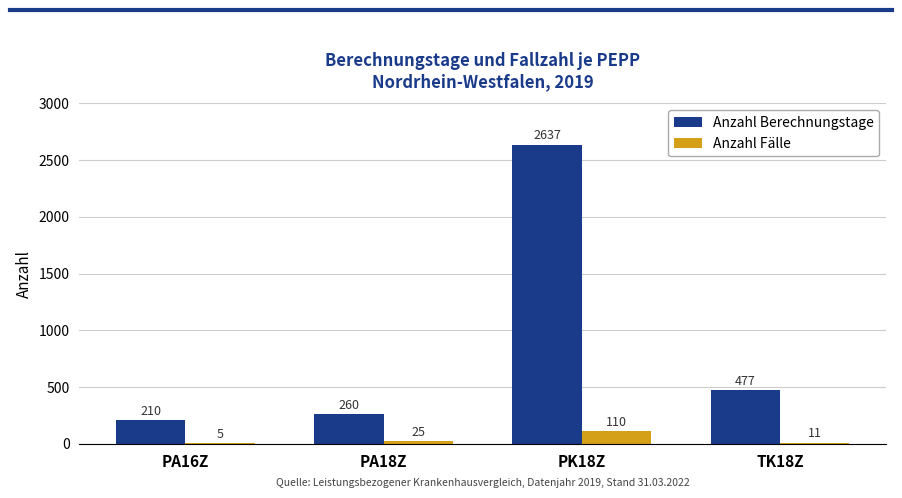

Which category has the highest value in the Anzahl Berechnungstage series?

PK18Z